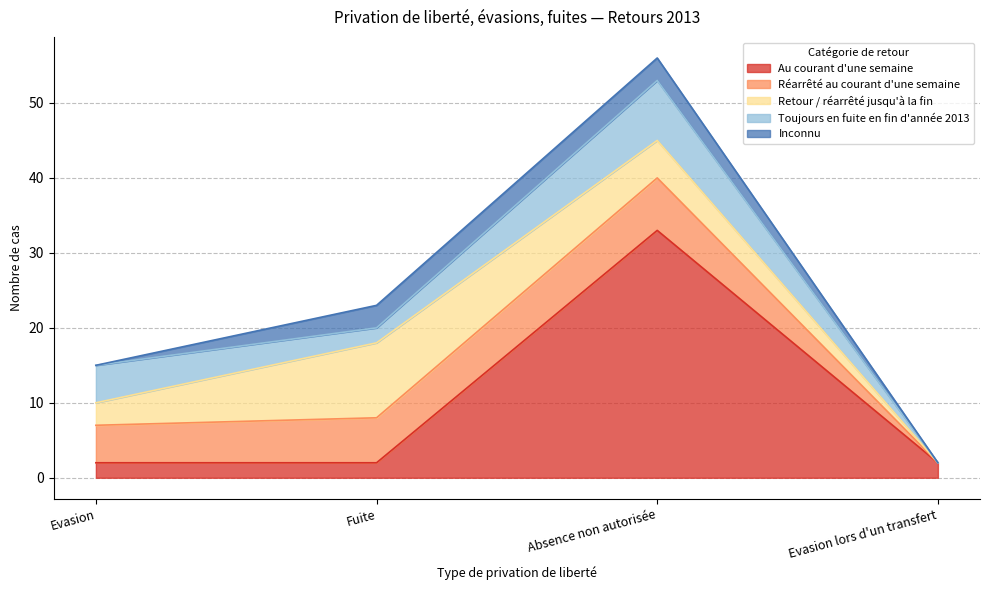

Where is Retour / réarrêté jusqu'à la fin nearest to the value 5?

Absence non autorisée